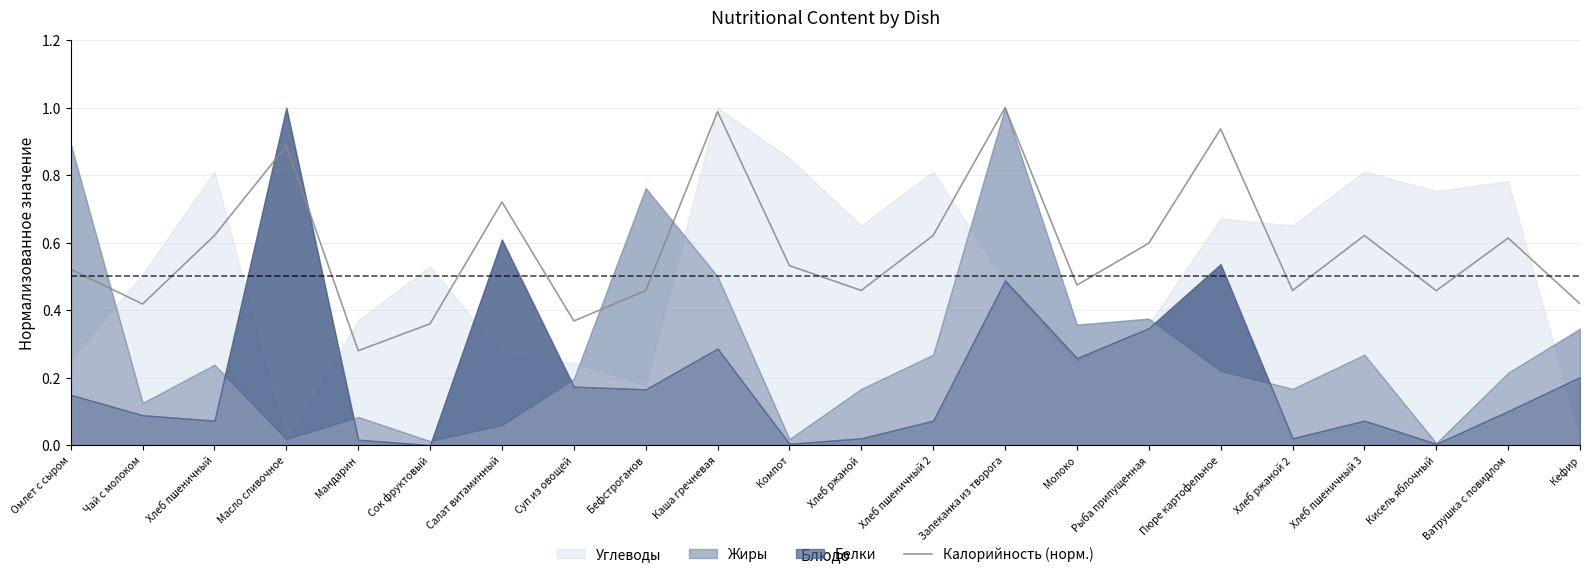

Where is the first local minimum?

Чай с молоком